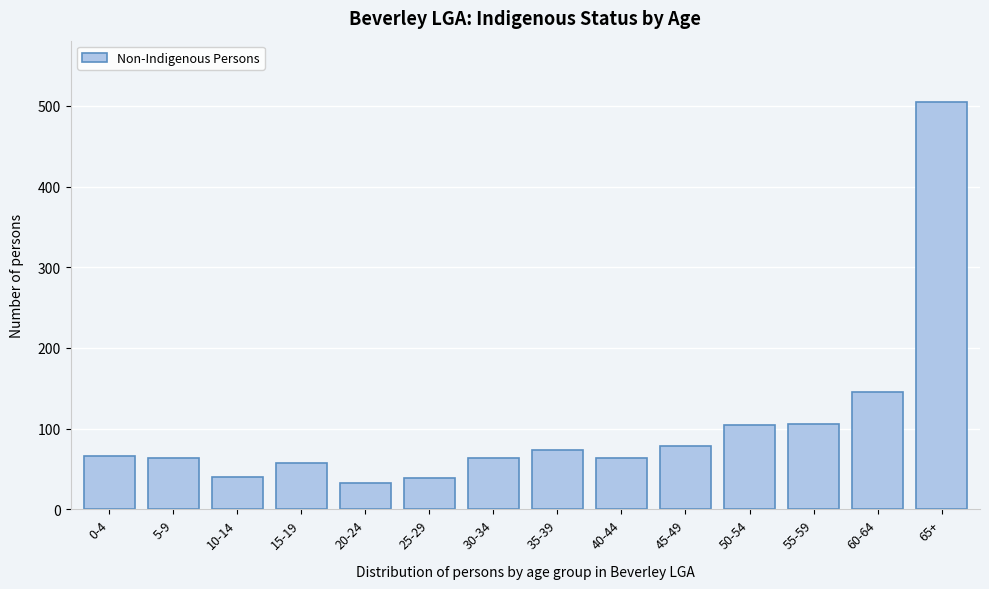

What is the change in value from 20-24 to 40-44?

+31